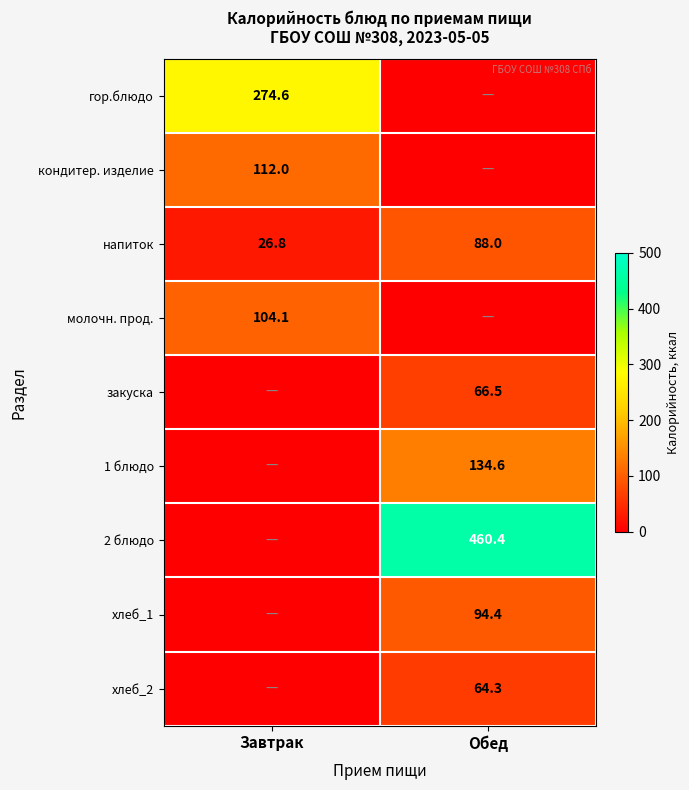

What is the approximate value of напиток at Завтрак?

26.8